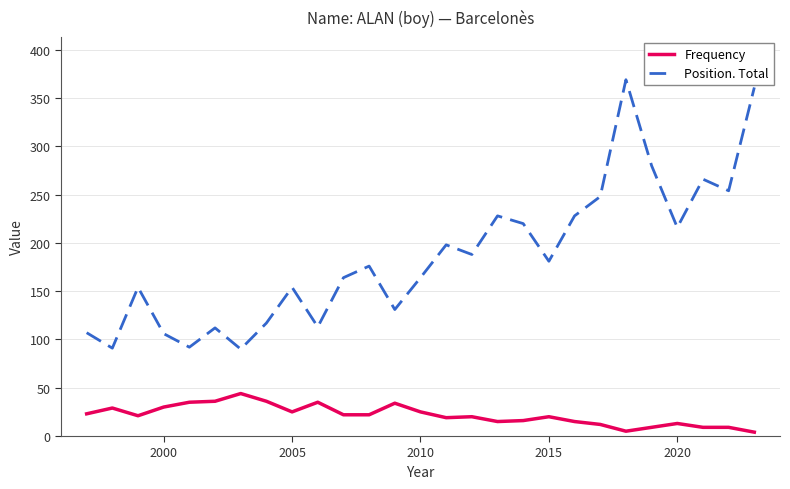

What is the difference between the maximum and minimum values in the Position. Total series?

279